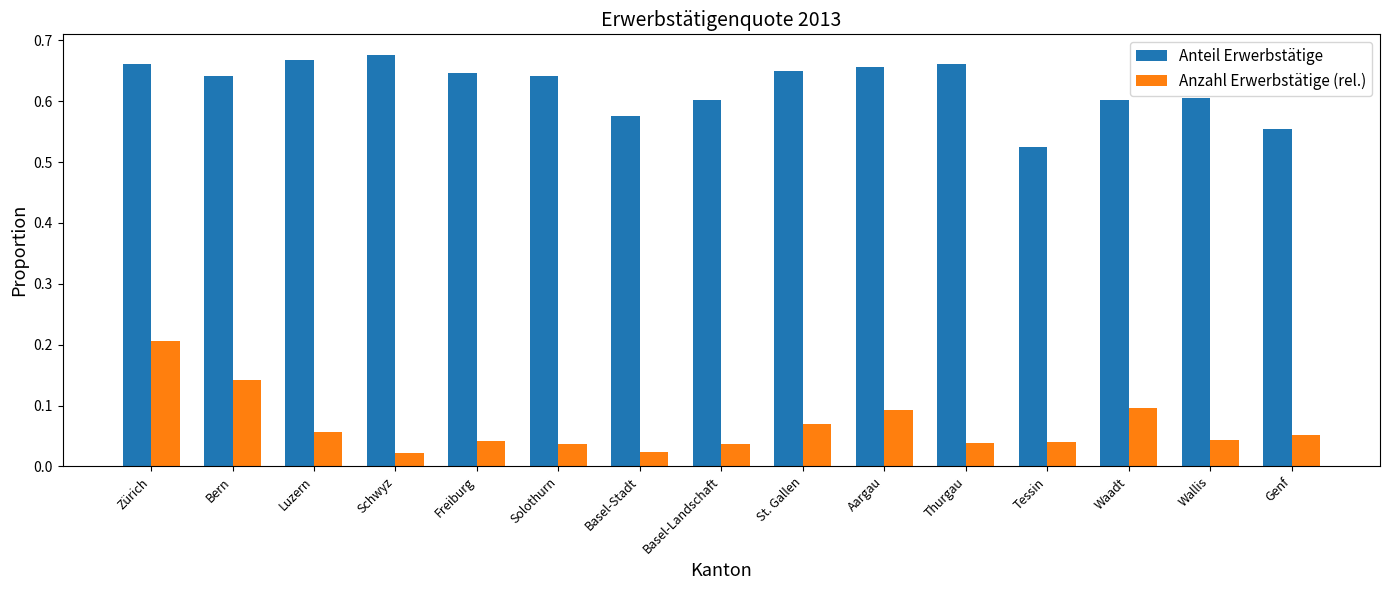

What is the label of the 15th bar from the right?

Zürich